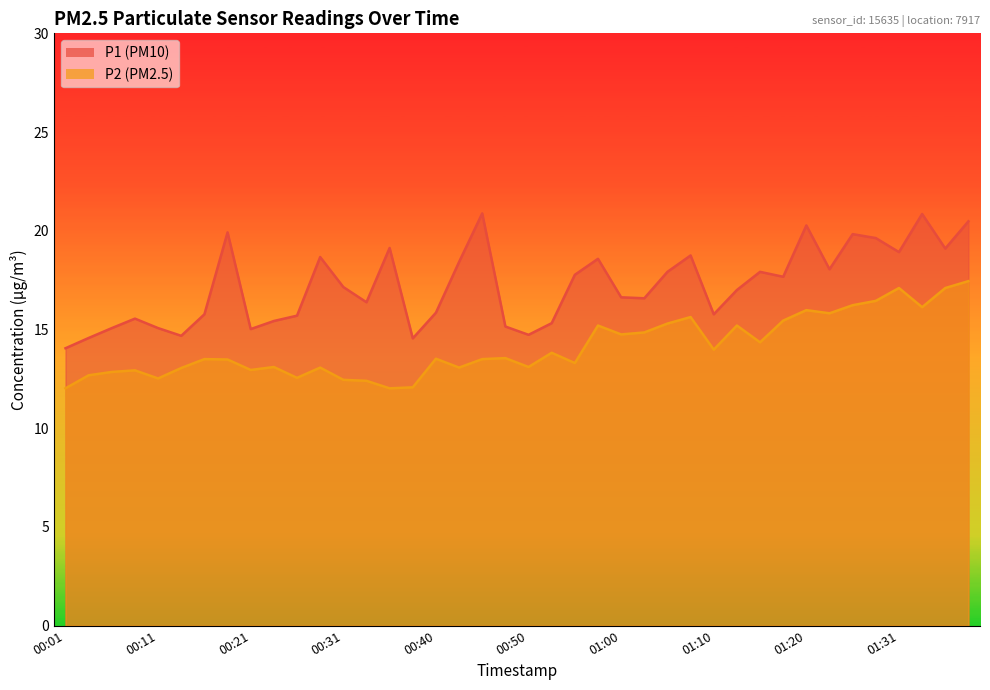

Which series has the widest spread of values?

P1